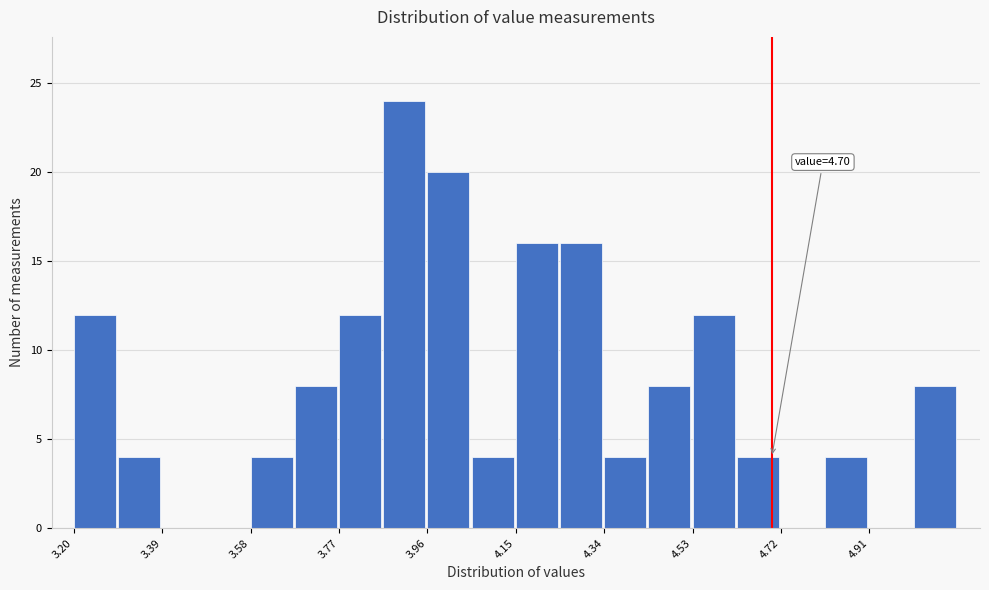

Which range on the x-axis has the tallest bar?

3.865 to 3.960